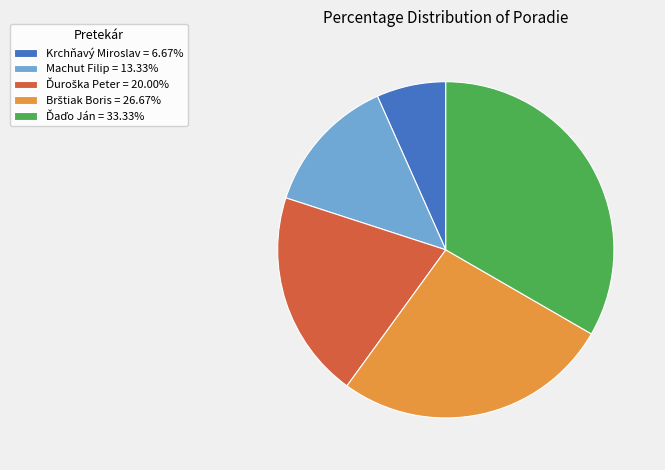

Which category has the smallest portion of the pie?

Krchňavý Miroslav